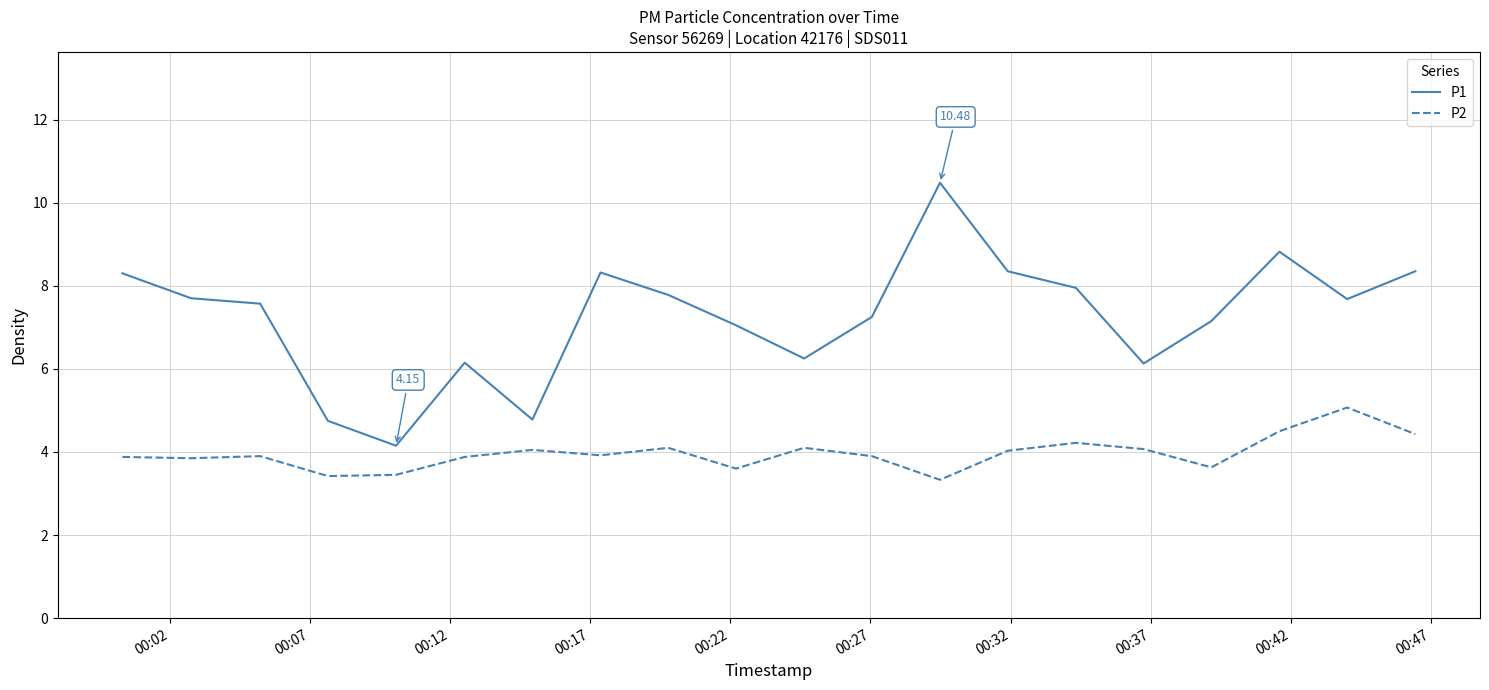

How many lines are shown in the chart?

2